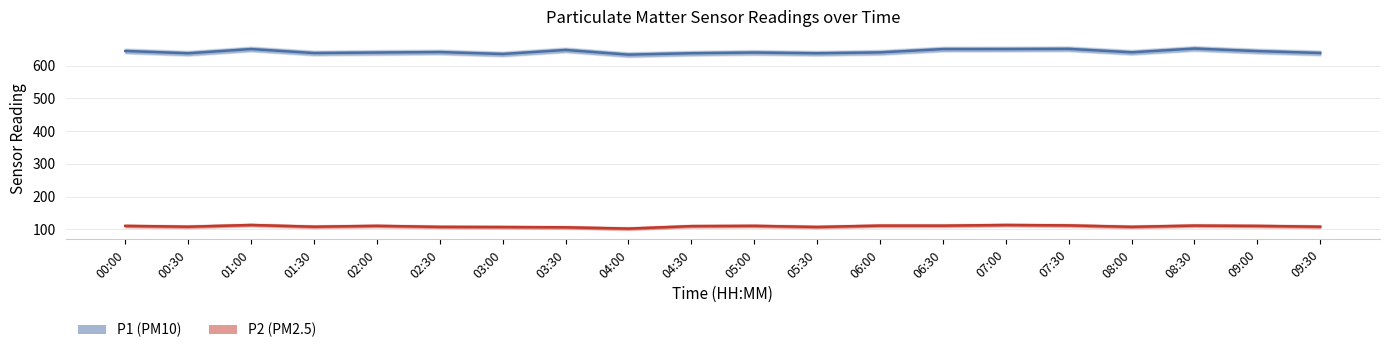

How many interior local peaks does the P2 series have?

6